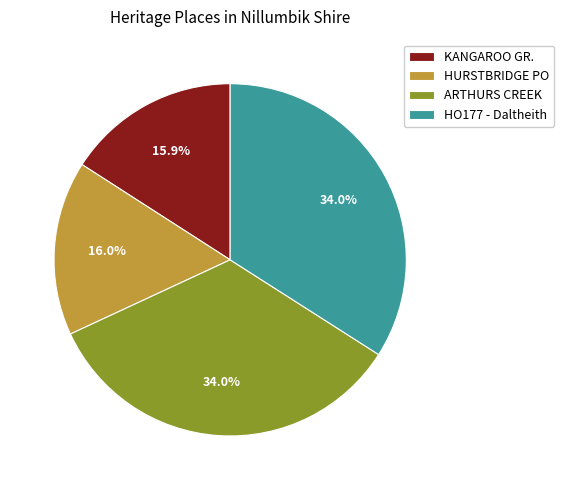

Combined, what portion of the pie is HO177 - Daltheith and ARTHURS CREEK?

68.1%